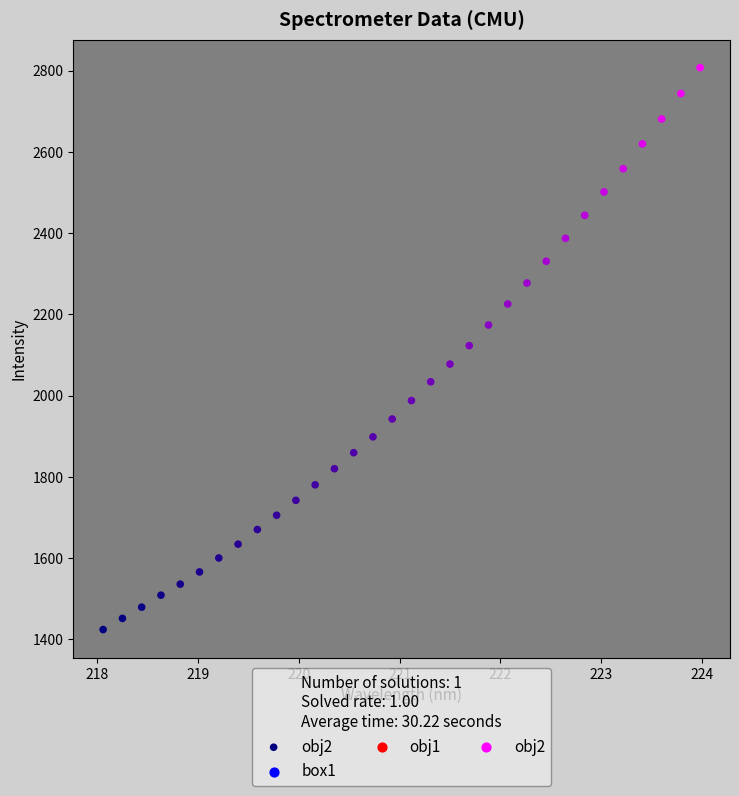

What is the range of Y values (max minus min)?

1383.7